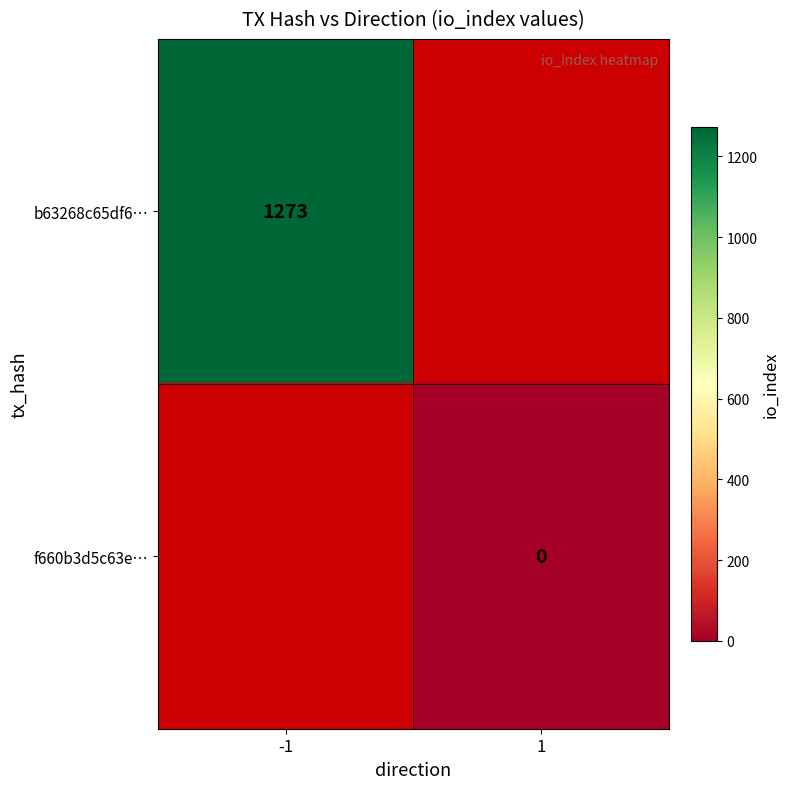

Is it true that b63268c65df6… equals 549 at -1?

False